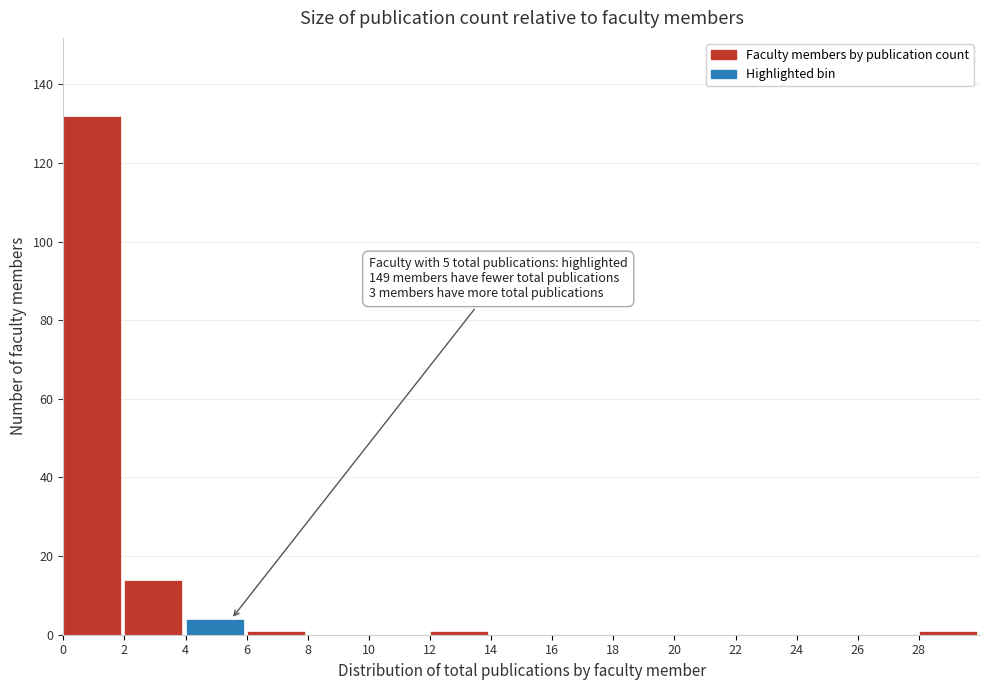

Which range on the x-axis has the tallest bar?

0 to 2